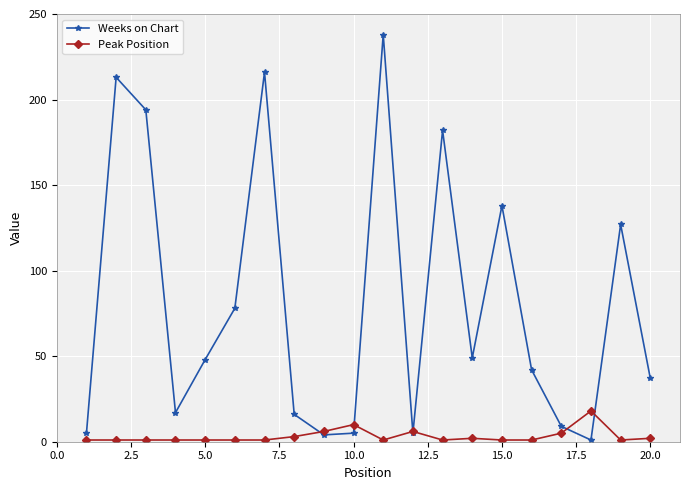

What is the sum of all Weeks on Chart values?

1624